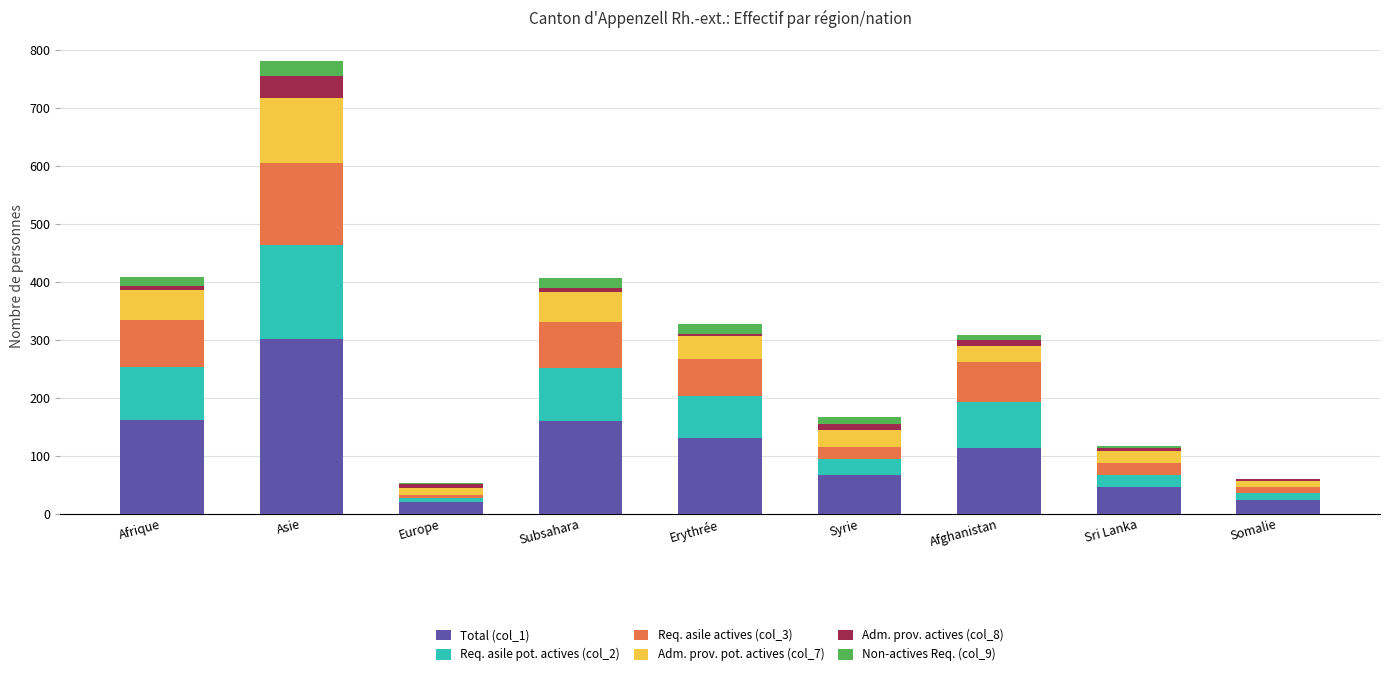

At which category is the sum across all series the highest?

Asie